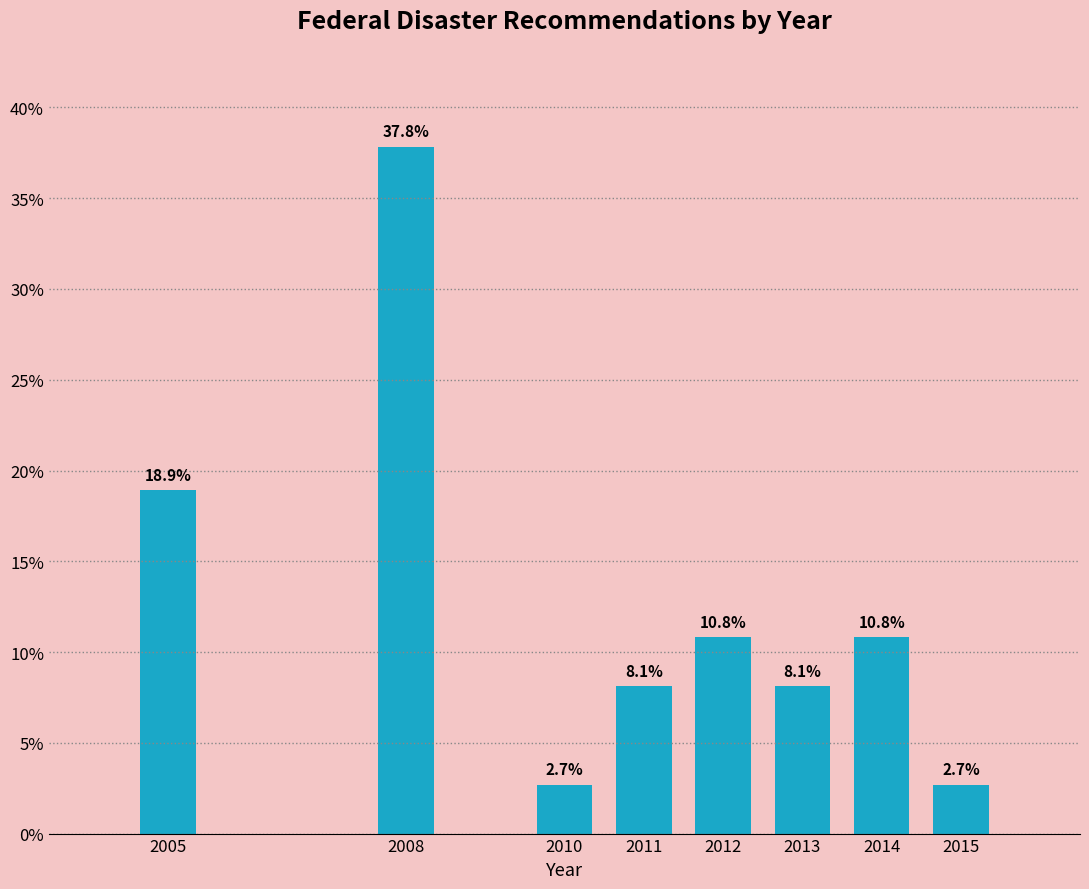

Reading left to right, transcribe all the data shown in this chart.

2005=18.9	2008=37.8	2010=2.7	2011=8.1	2012=10.8	2013=8.1	2014=10.8	2015=2.7